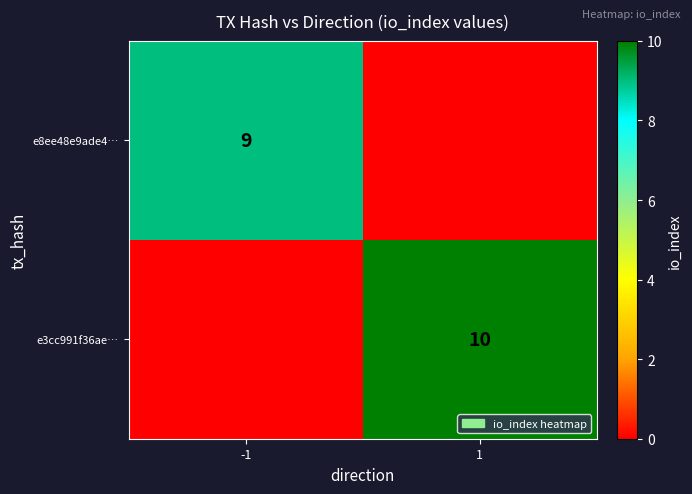

Count the number of data series in this chart.

2